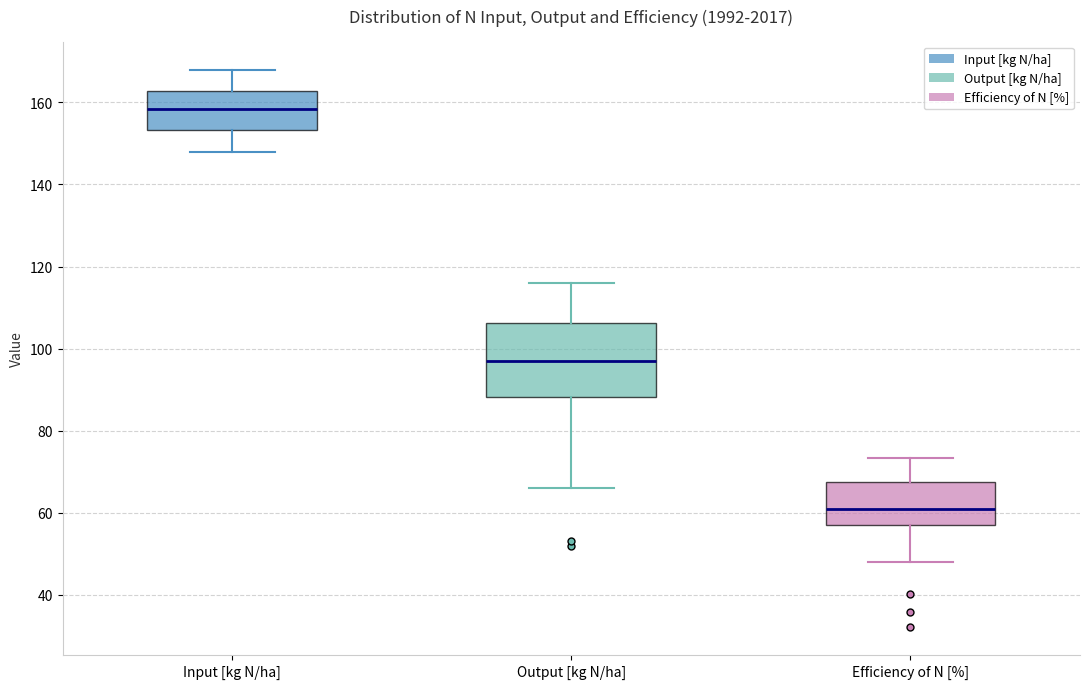

Reading left to right, transcribe this box plot: for each box, give where its median line is, the range the box spans, and where its two whiskers end, as read against the y-axis. The values are not printed on the chart, so give them approximately, as read against the axis.

Input [kg N/ha]: median 158, box 154 to 162, whiskers 148 to 168
Output [kg N/ha]: median 98, box 88 to 106, whiskers 66 to 116
Efficiency of N [%]: median 60, box 58 to 68, whiskers 48 to 74